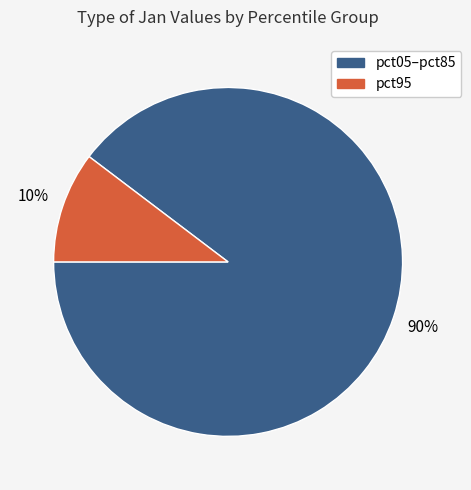

To the nearest percent, what is the average slice percentage?

50%